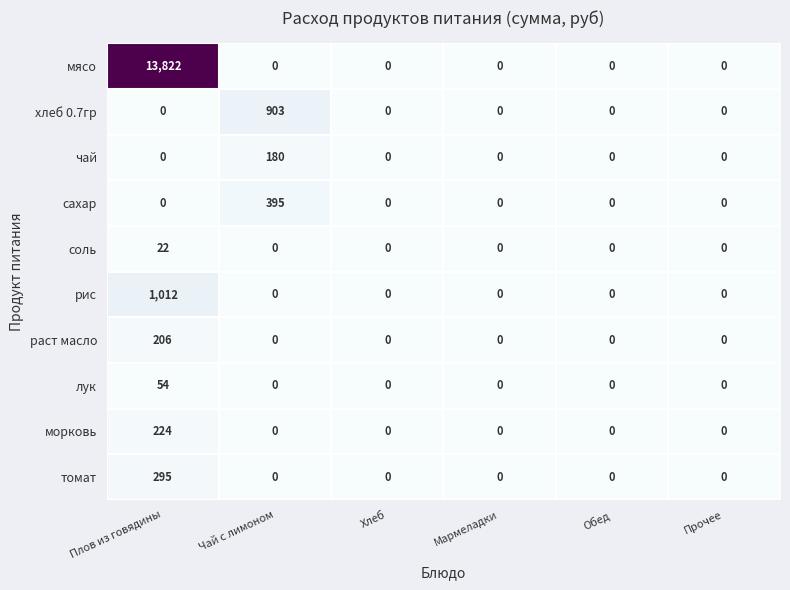

List the series in order of their peak value, highest first.

мясо, рис, хлеб 0.7гр, сахар, томат, морковь, раст масло, чай, лук, соль